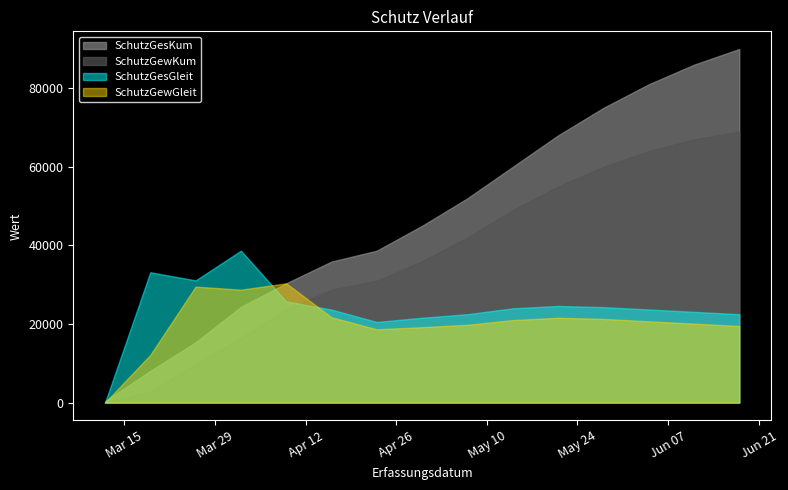

Which series has the widest spread of values?

SchutzGesKum